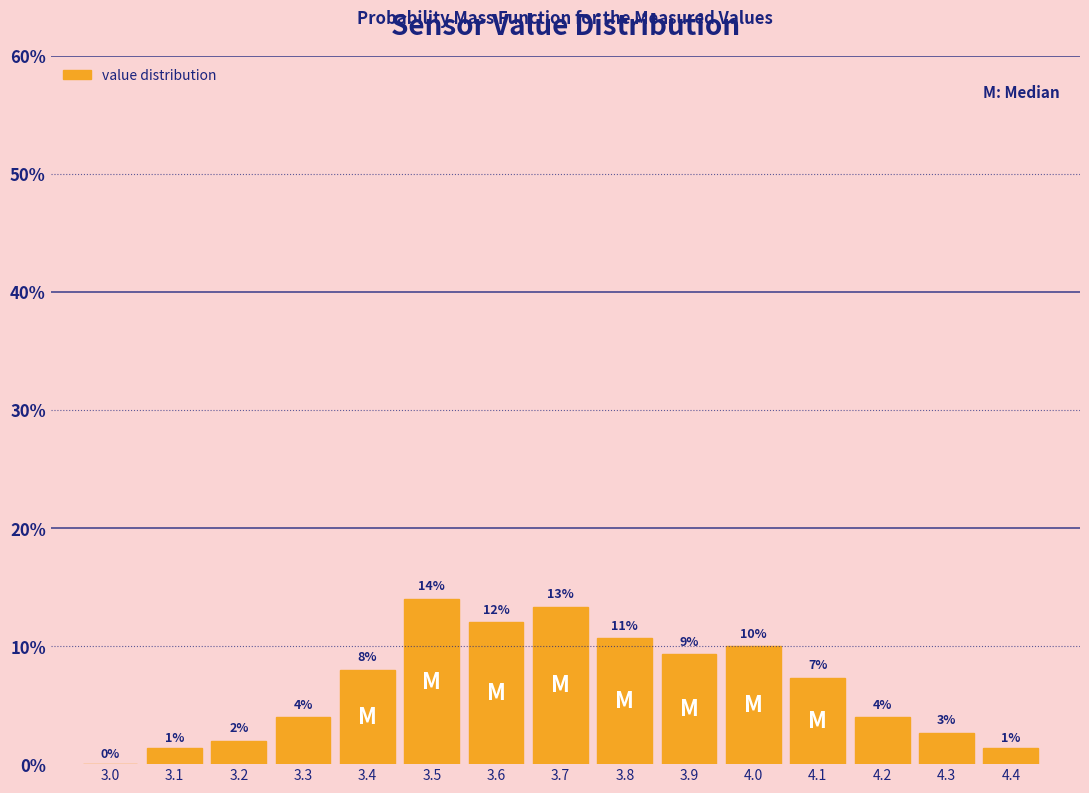

At which category does the chart reach its peak across all series?

3.5